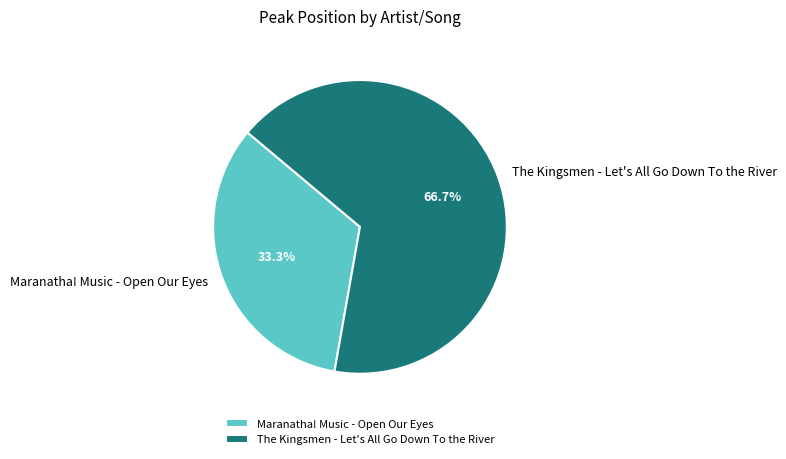

Between The Kingsmen - Let's All Go Down To the River and Maranatha! Music - Open Our Eyes, which is larger?

The Kingsmen - Let's All Go Down To the River